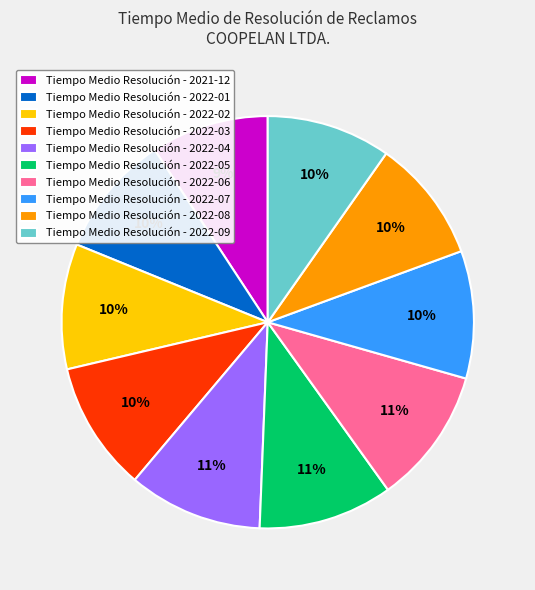

Is there a majority slice in this chart?

No